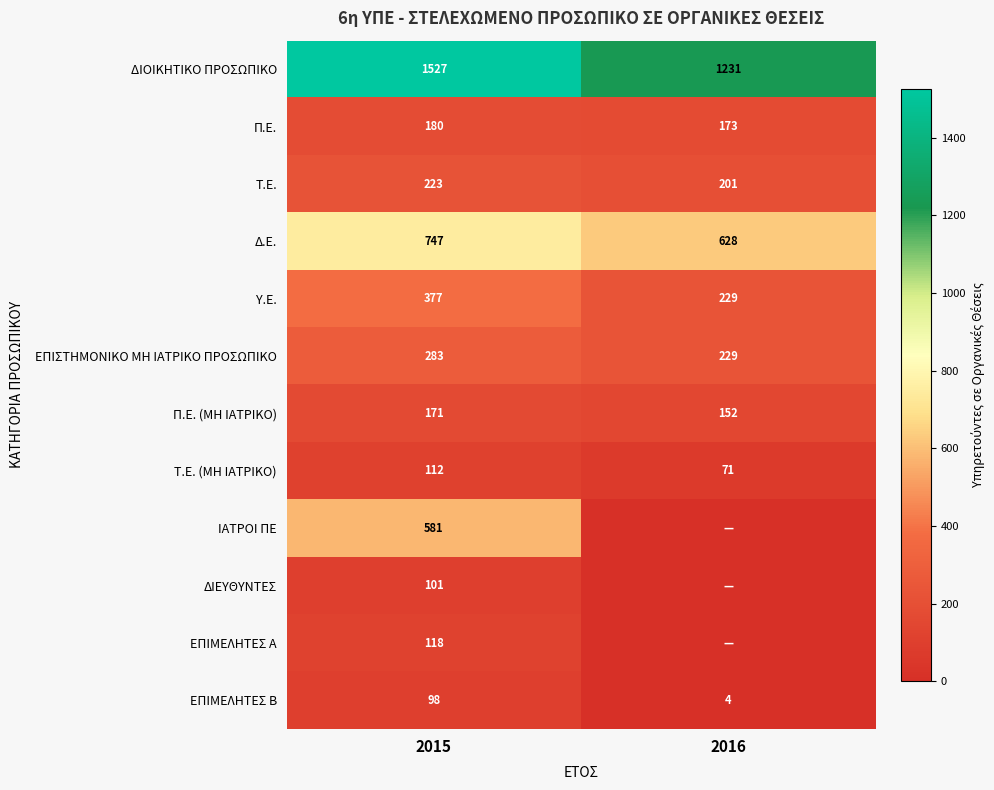

What is the difference between the highest and lowest values at 2015?

1429